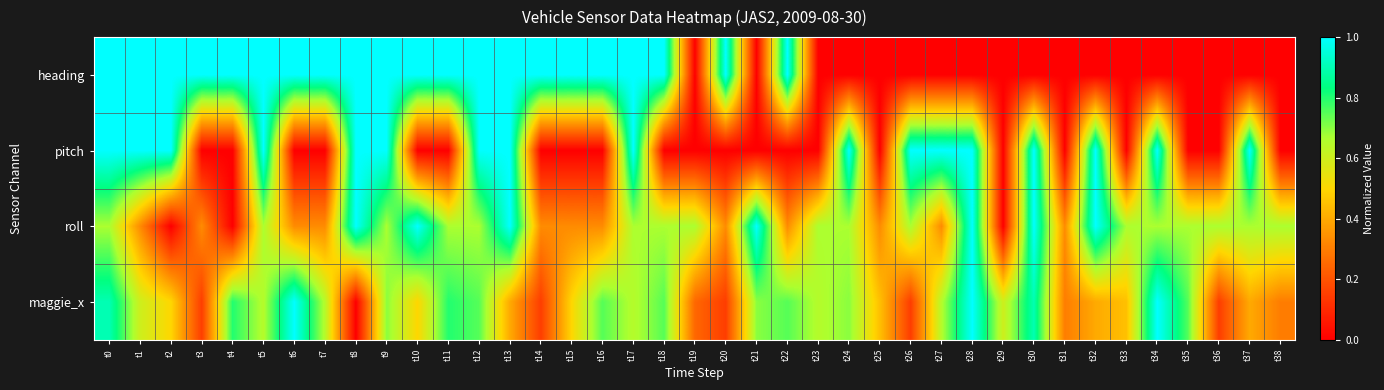

At which category is the sum across all series the highest?

t0